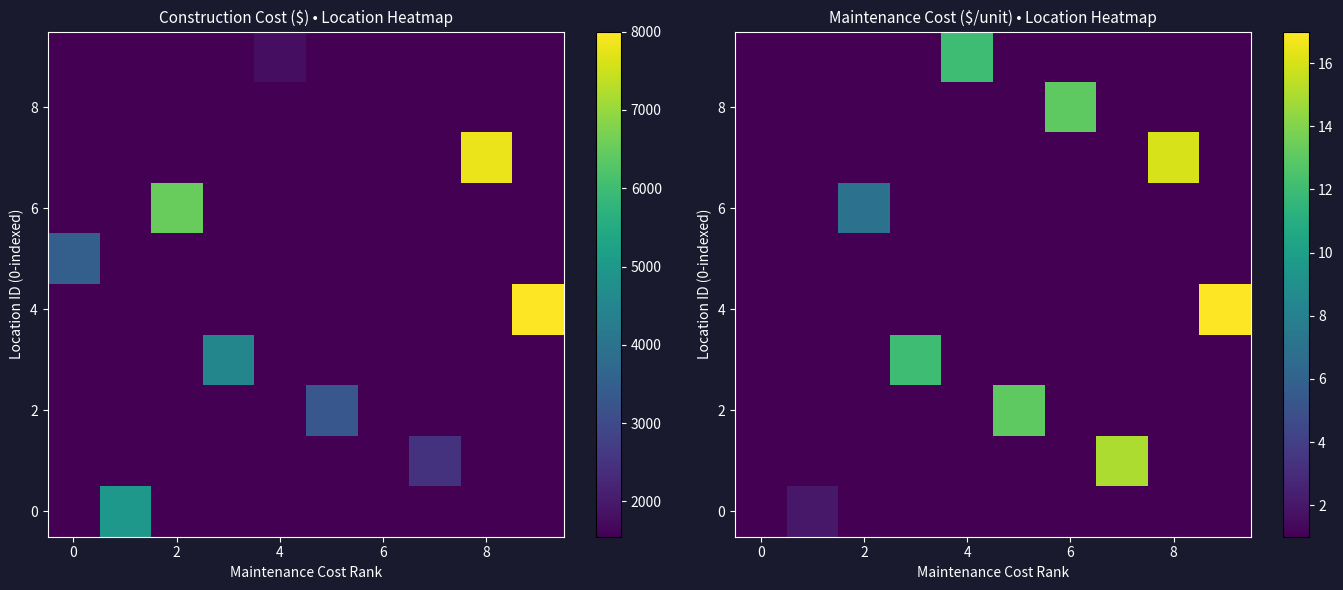

At which category is the sum across all series the highest?

9